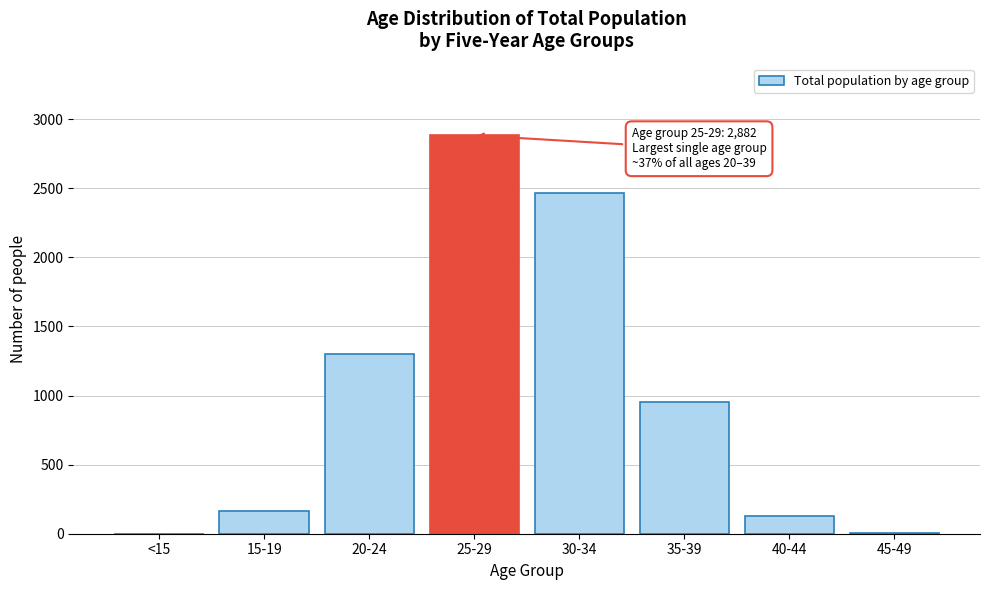

Which category has the highest value across all series?

25-29